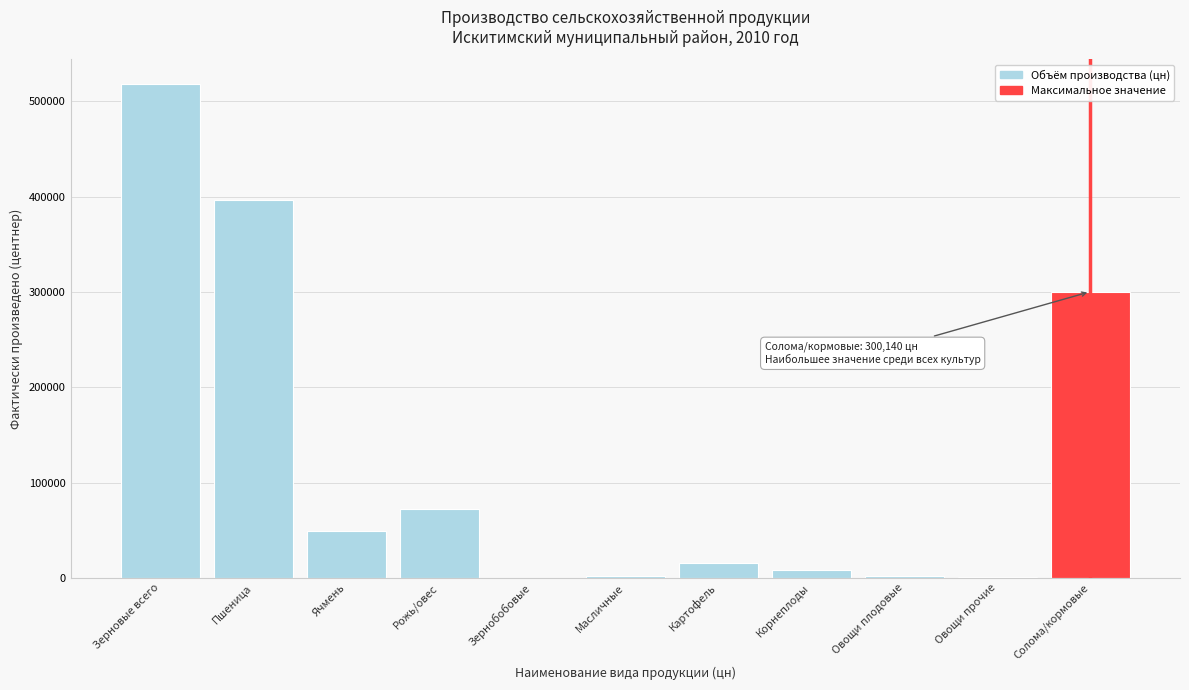

The chart shows a value of 49381.0 at Ячмень. True or false?

True